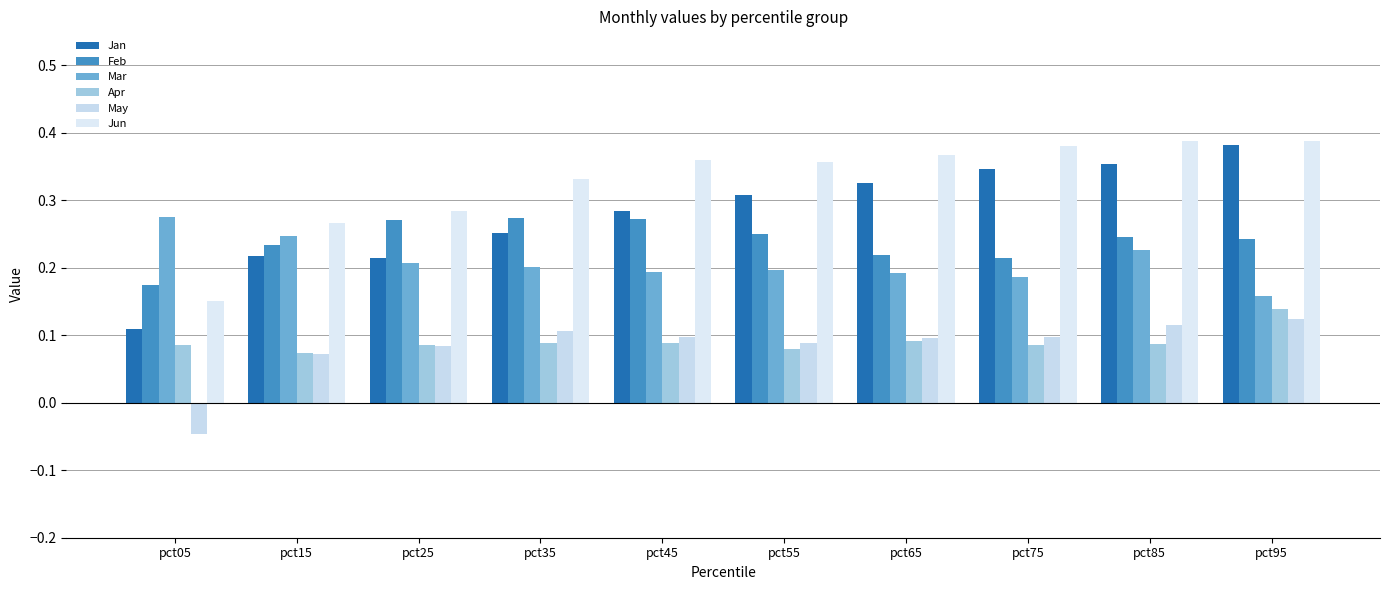

The Apr series shows 0.1 at pct95. True or false?

True